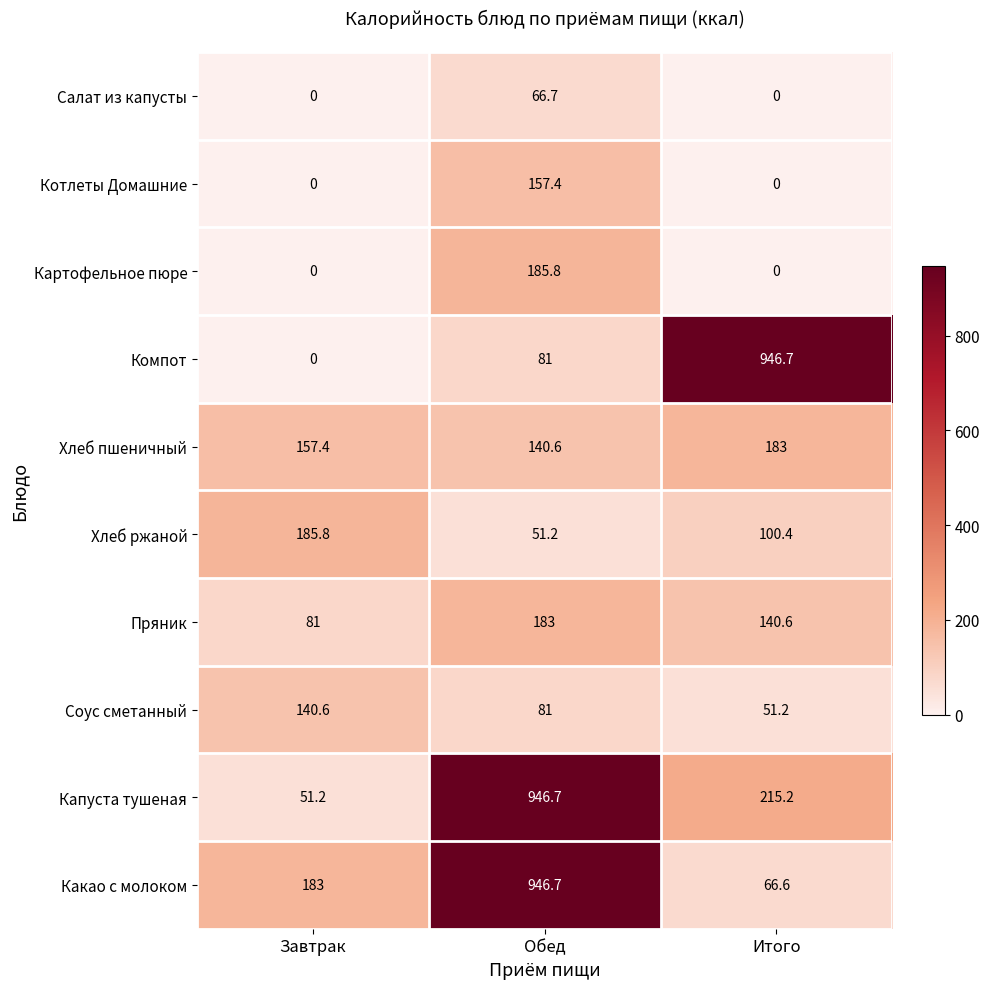

Where is Капуста тушеная nearest to the value 498?

Итого